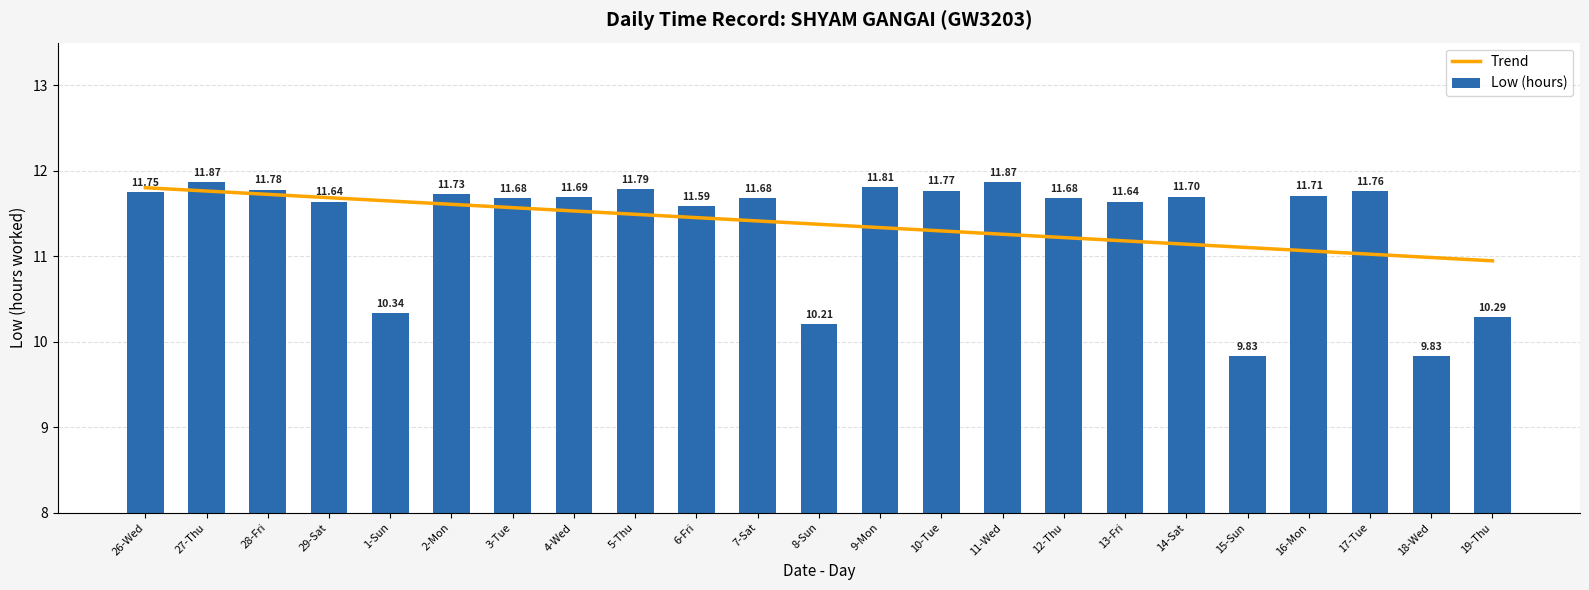

What are all the series names shown in the legend?

Trend, Low (hours)